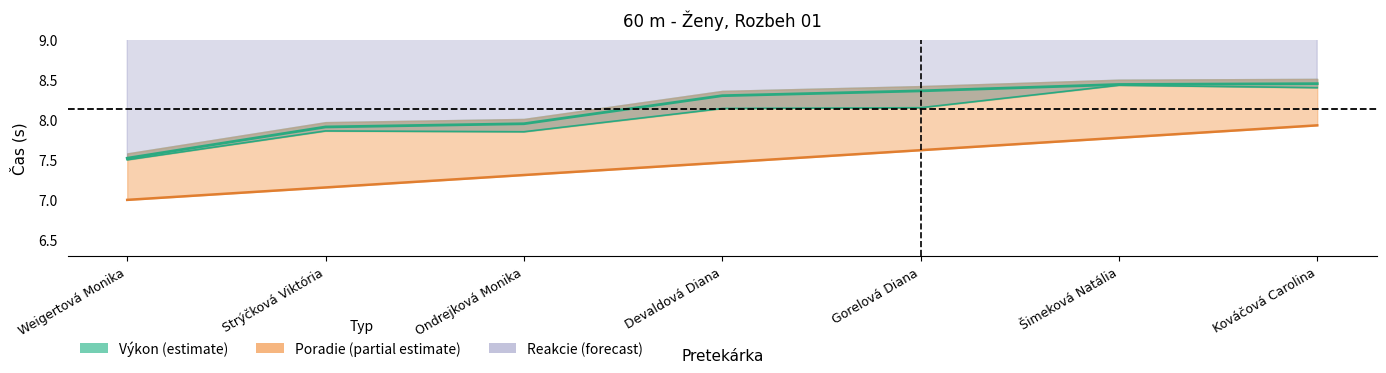

What is the value of the Výkon point at the 4th from the left?

8.3